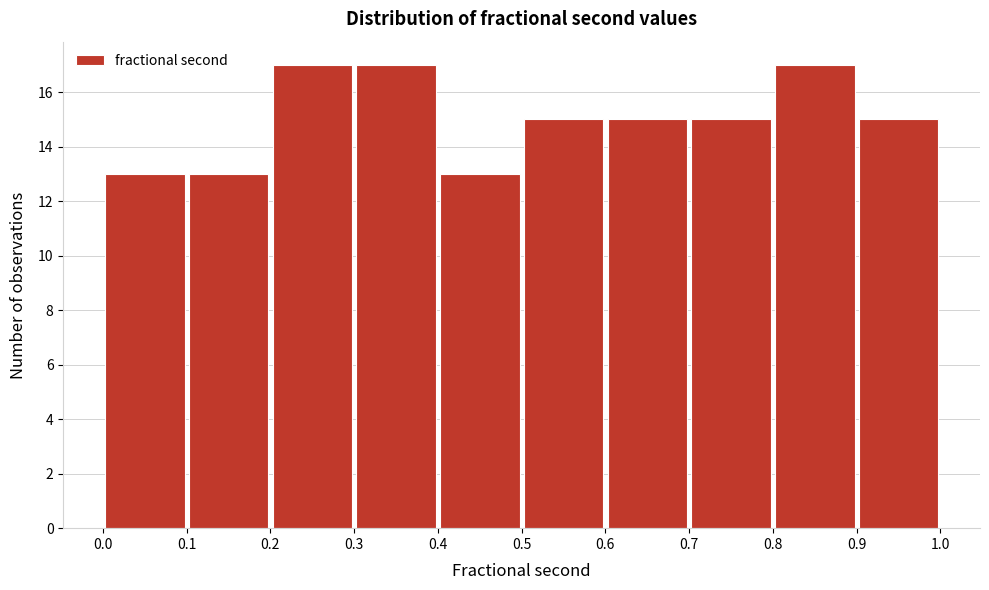

Reading left to right, transcribe this chart: for each bar, give the range it covers on the x-axis and its height. The values are not printed on the chart, so give them approximately, as read against the axis.

0.0 to 0.1: 13
0.1 to 0.2: 13
0.2 to 0.3: 17
0.3 to 0.4: 17
0.4 to 0.5: 13
0.5 to 0.6: 15
0.6 to 0.7: 15
0.7 to 0.8: 15
0.8 to 0.9: 17
0.9 to 1.0: 15